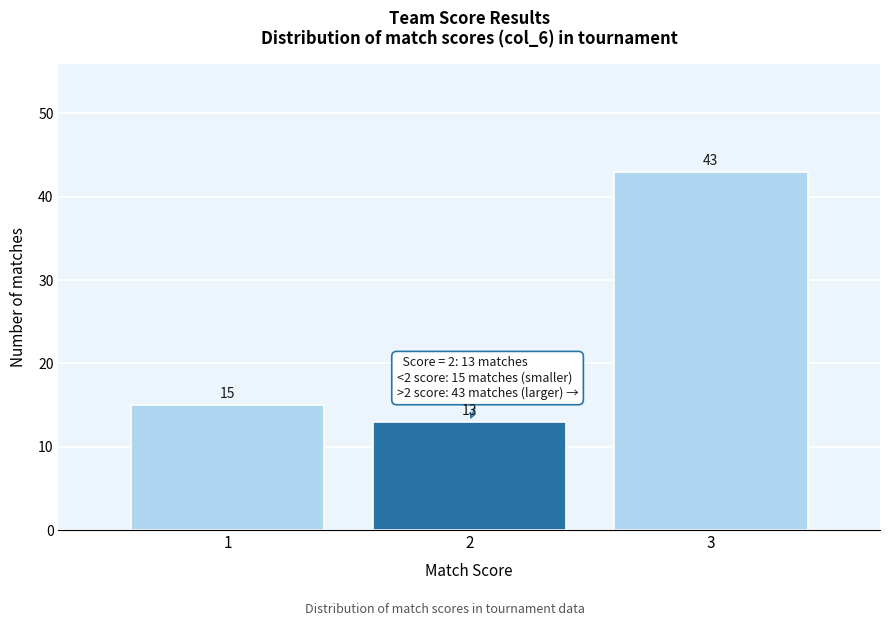

Reading left to right, list all the values displayed in this chart.

15	13	43